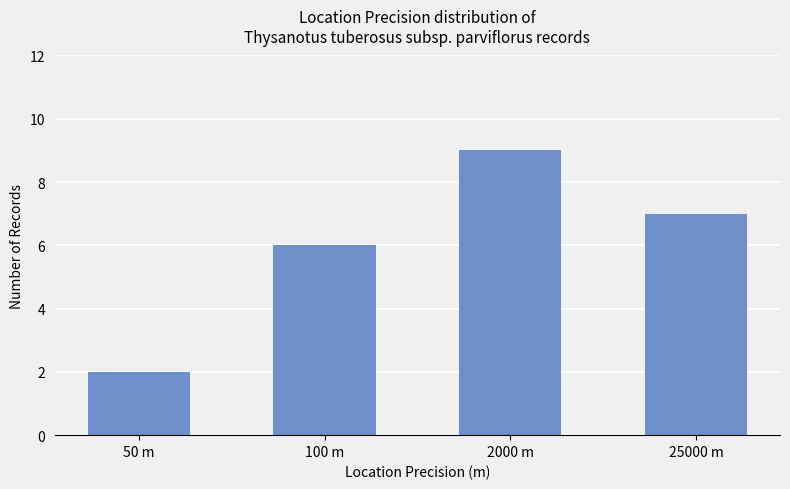

Does the chart contain any negative values?

No